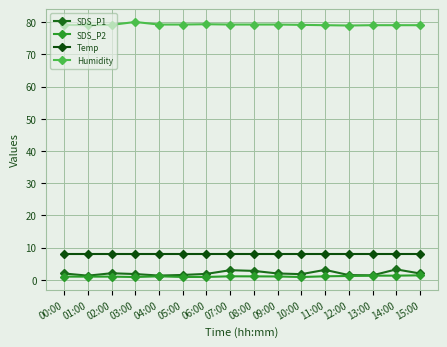

Which category has the highest value across all series?

03:00